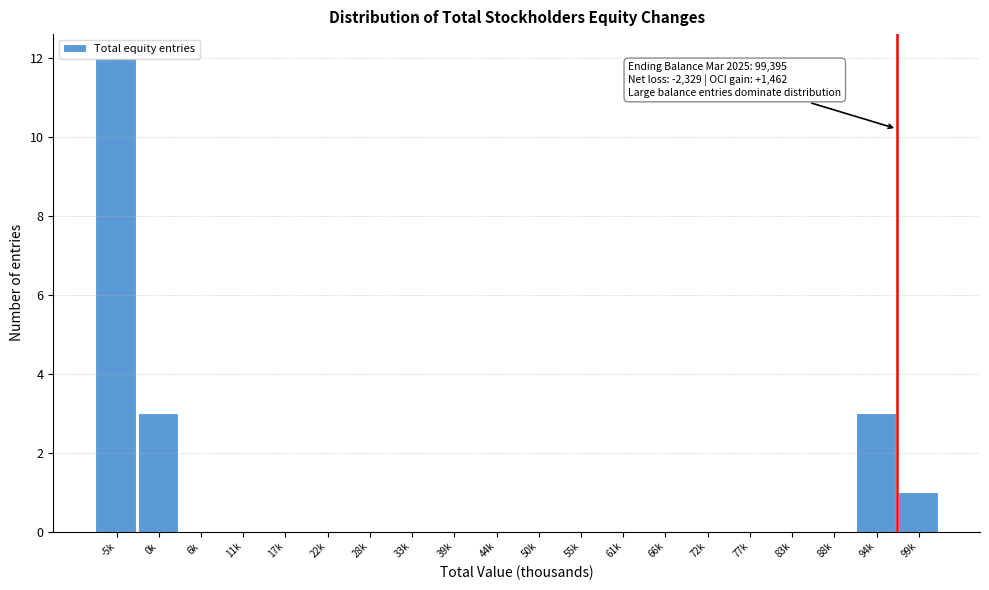

What is the greatest value displayed?

12